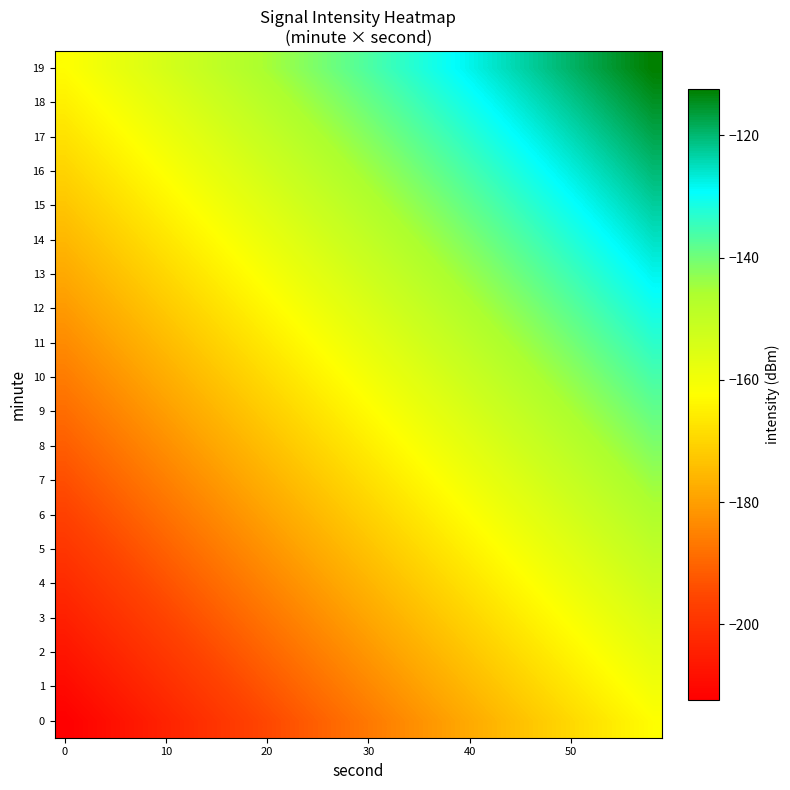

What is the minimum value shown in the chart?

-212.4